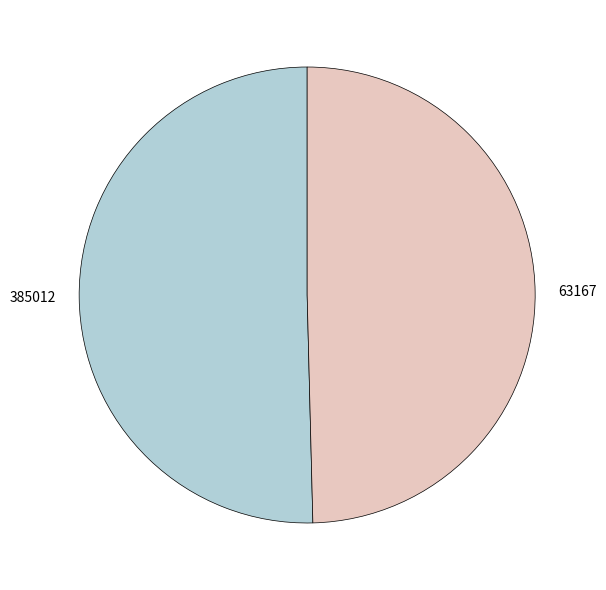

Is it true that 63167 is 37% of the pie?

False